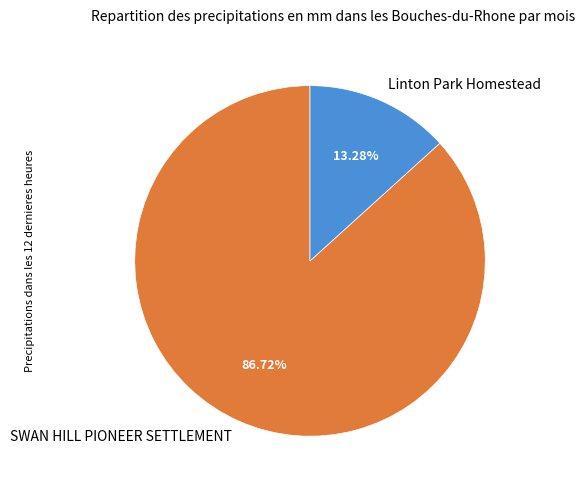

Which slice is the largest?

SWAN HILL PIONEER SETTLEMENT